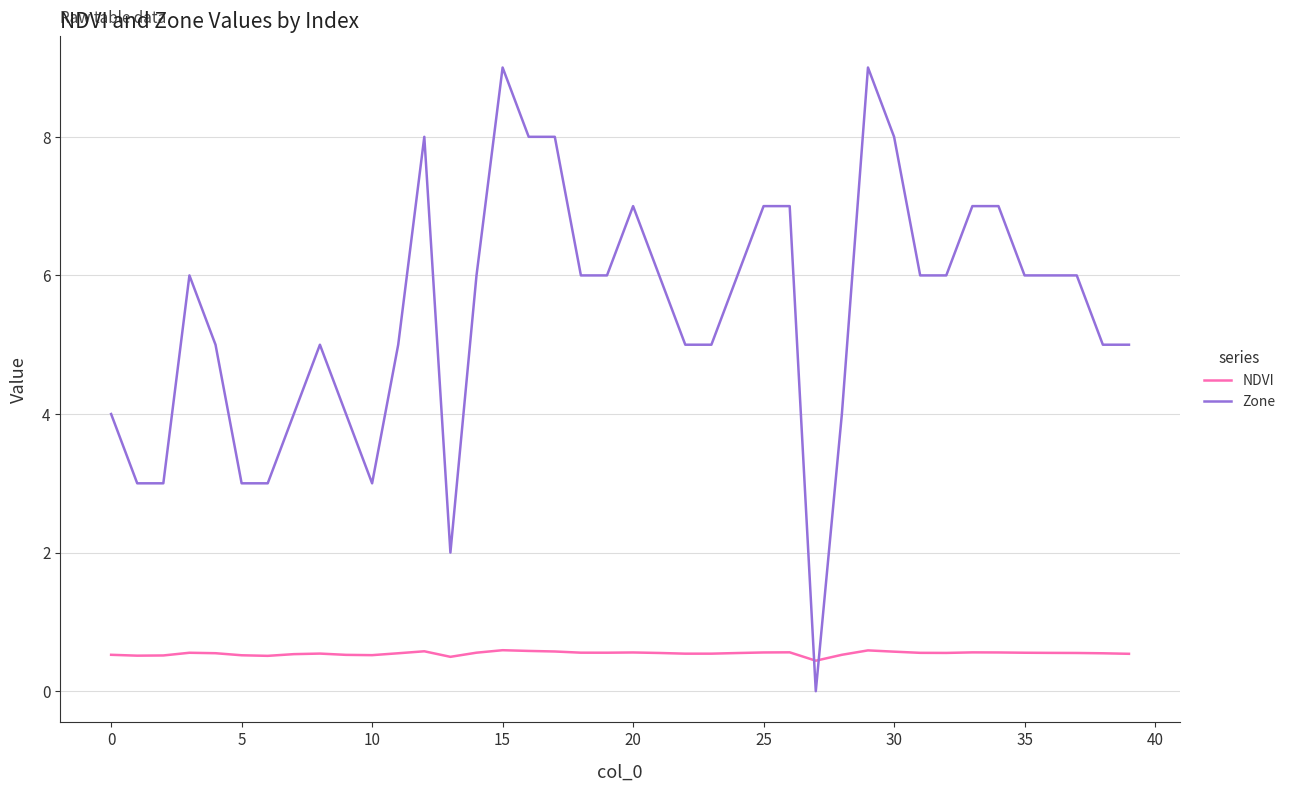

True or false: NDVI and Zone intersect in this chart.

True